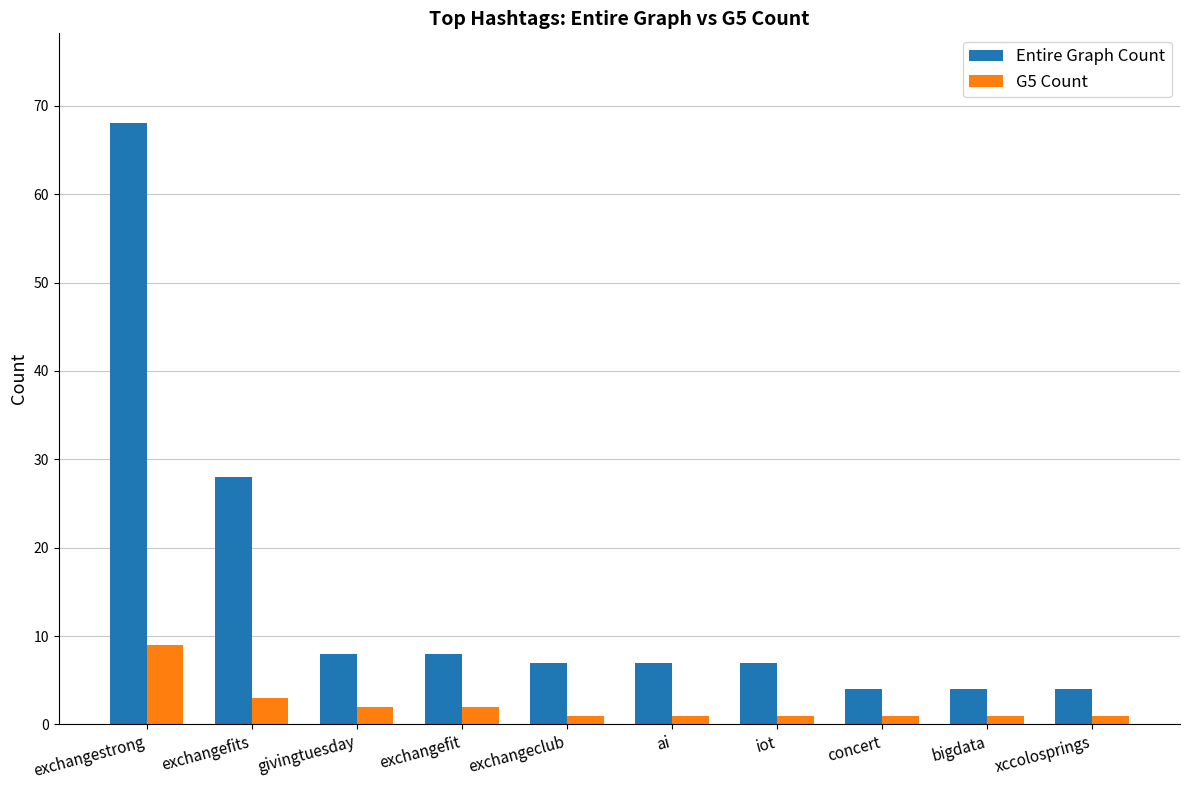

Reading left to right, extract all data points from this chart.

Entire Graph Count: 68	28	8	8	7	7	7	4	4	4
G5 Count: 9	3	2	2	1	1	1	1	1	1